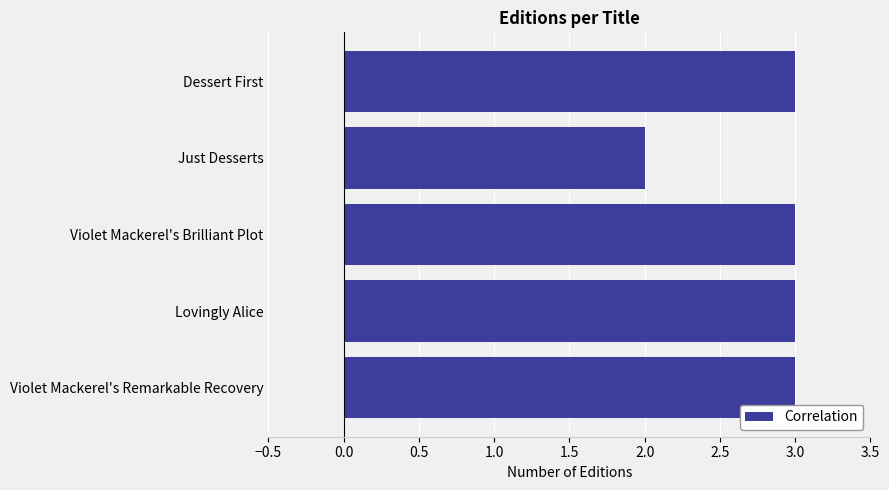

What is the greatest value displayed?

3